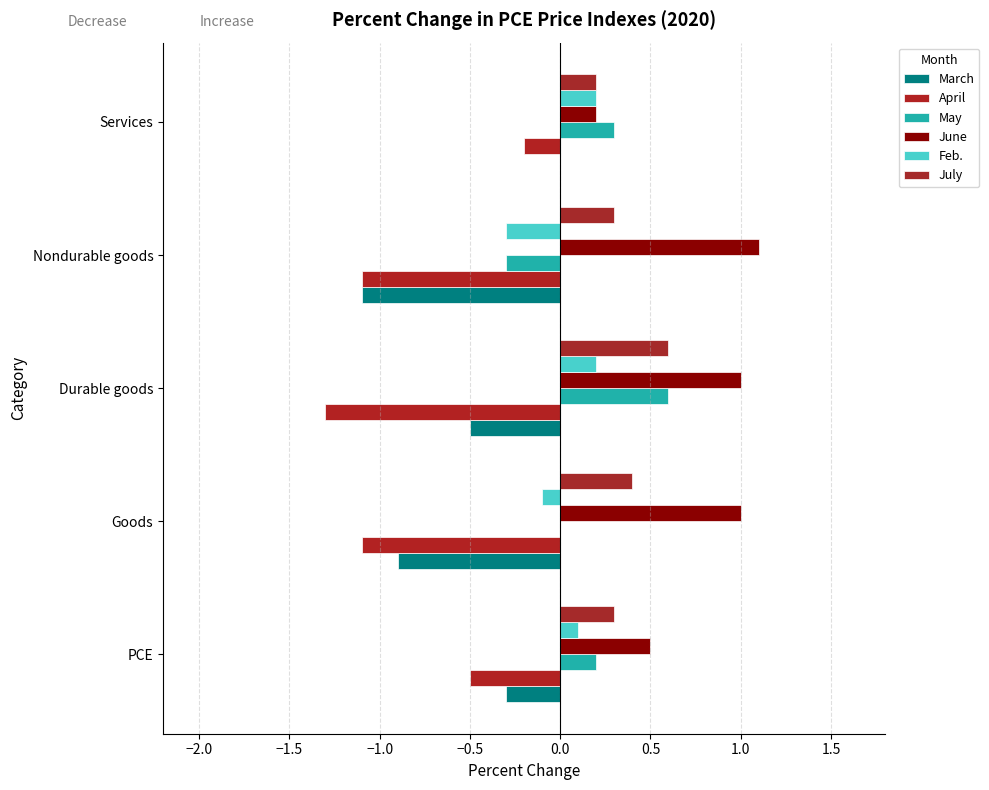

How many positive values does the Feb. series have?

3